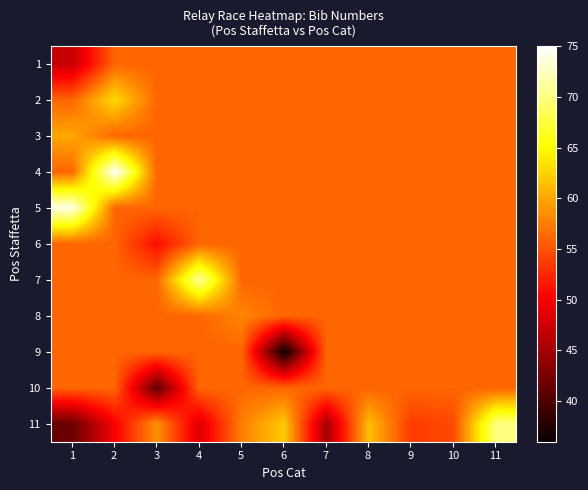

Reading left to right, list all the values displayed in this chart.

1: 1=47.0	2=56.1	3=56.1	4=56.1	5=56.1	6=56.1	7=56.1	8=56.1	9=56.1	10=56.1	11=56.1
2: 1=56.1	2=63.0	3=56.1	4=56.1	5=56.1	6=56.1	7=56.1	8=56.1	9=56.1	10=56.1	11=56.1
3: 1=60.0	2=56.1	3=56.1	4=56.1	5=56.1	6=56.1	7=56.1	8=56.1	9=56.1	10=56.1	11=56.1
4: 1=56.1	2=75.0	3=56.1	4=56.1	5=56.1	6=56.1	7=56.1	8=56.1	9=56.1	10=56.1	11=56.1
5: 1=74.0	2=56.1	3=56.1	4=56.1	5=56.1	6=56.1	7=56.1	8=56.1	9=56.1	10=56.1	11=56.1
6: 1=56.1	2=56.1	3=51.0	4=56.1	5=56.1	6=56.1	7=56.1	8=56.1	9=56.1	10=56.1	11=56.1
7: 1=56.1	2=56.1	3=56.1	4=71.0	5=56.1	6=56.1	7=56.1	8=56.1	9=56.1	10=56.1	11=56.1
8: 1=56.1	2=56.1	3=56.1	4=56.1	5=58.0	6=56.1	7=56.1	8=56.1	9=56.1	10=56.1	11=56.1
9: 1=56.1	2=56.1	3=56.1	4=56.1	5=56.1	6=36.0	7=56.1	8=56.1	9=56.1	10=56.1	11=56.1
10: 1=56.1	2=56.1	3=41.0	4=56.1	5=56.1	6=56.1	7=56.1	8=56.1	9=56.1	10=56.1	11=56.1
11: 1=41.6	2=50.0	3=58.8	4=48.2	5=57.7	6=62.0	7=45.0	8=61.3	9=53.7	10=54.5	11=70.0